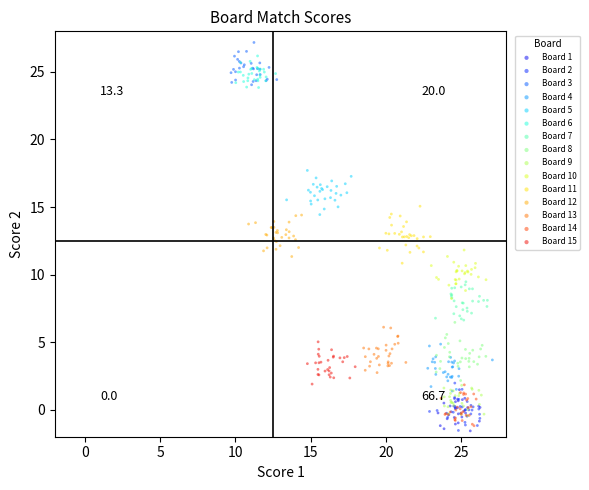

Which series reaches the maximum Y coordinate?

Board 3